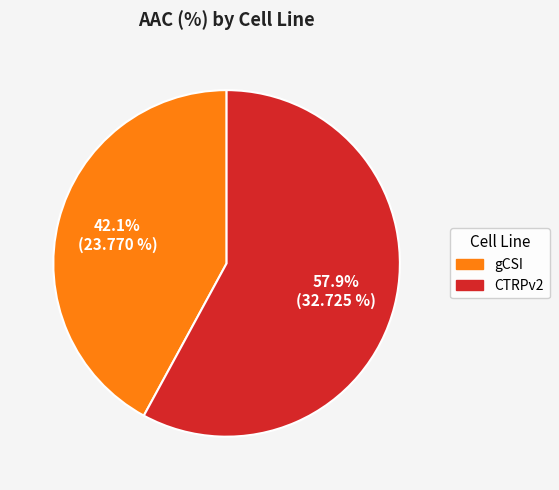

Which category has the smallest portion of the pie?

gCSI